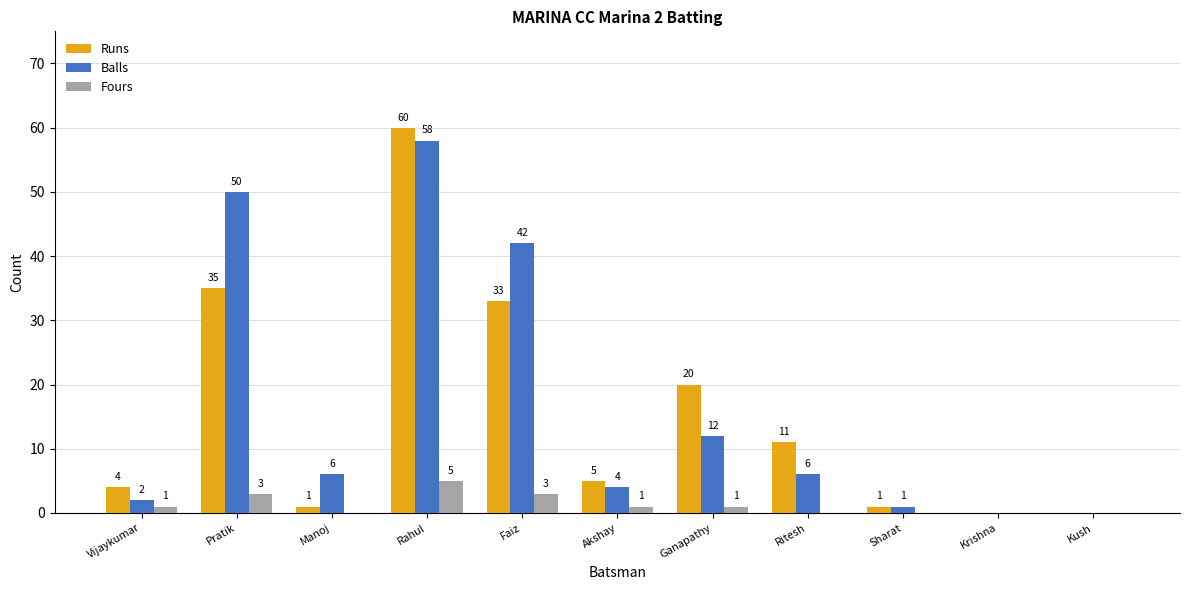

The Balls series shows 42 at Faiz. True or false?

True